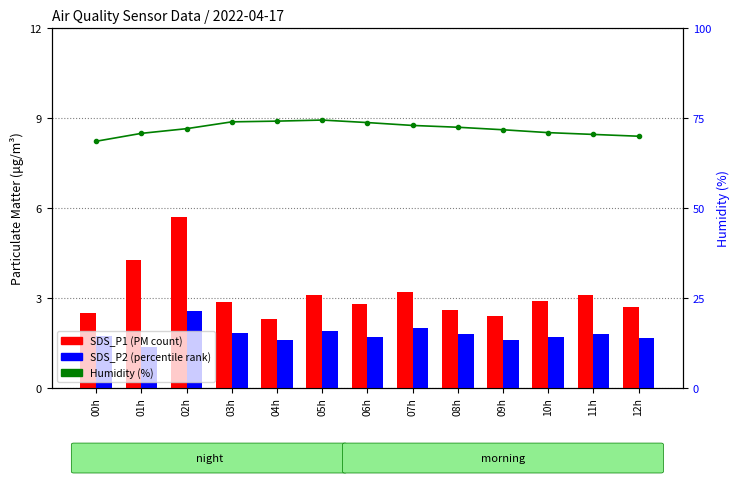

How many groups of bars are there?

13